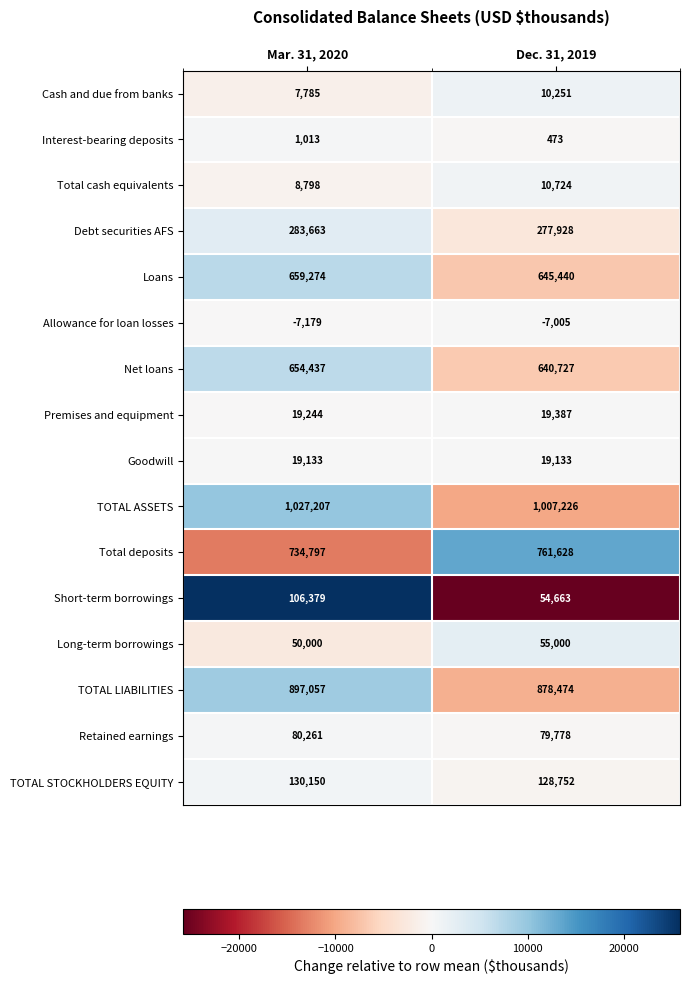

The value of Allowance for loan losses at Dec. 31, 2019 is -7005. True or false?

True